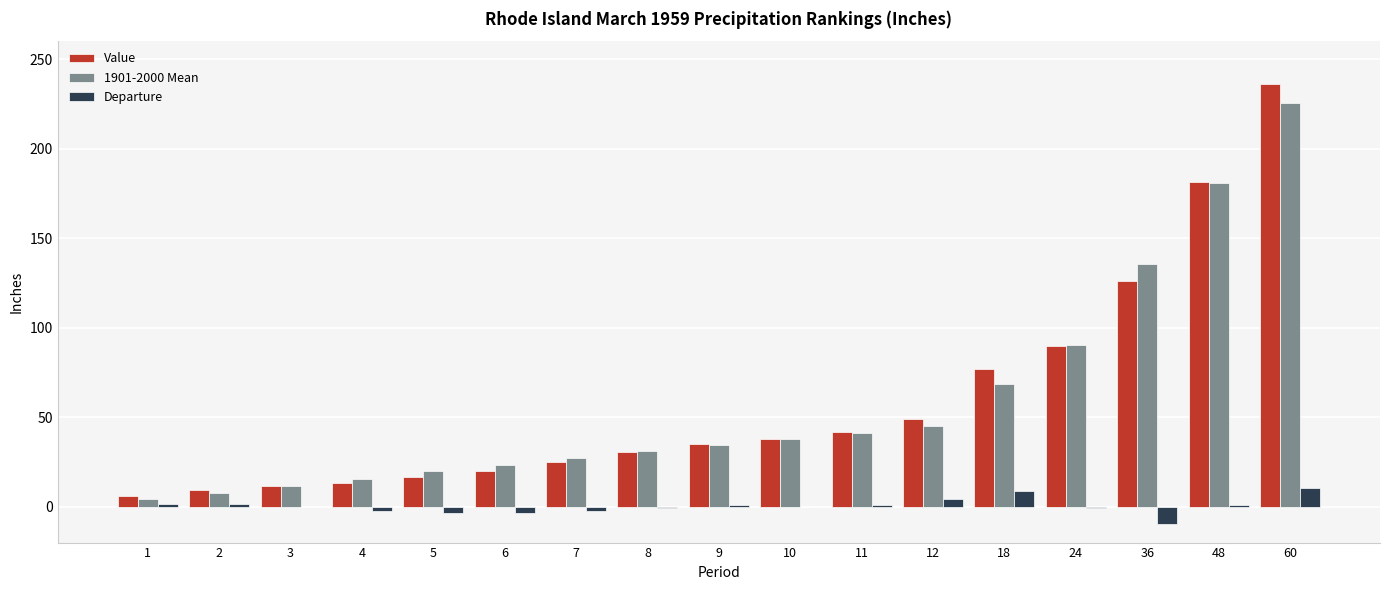

Between 4 and 11, which series saw the biggest shift?

Value